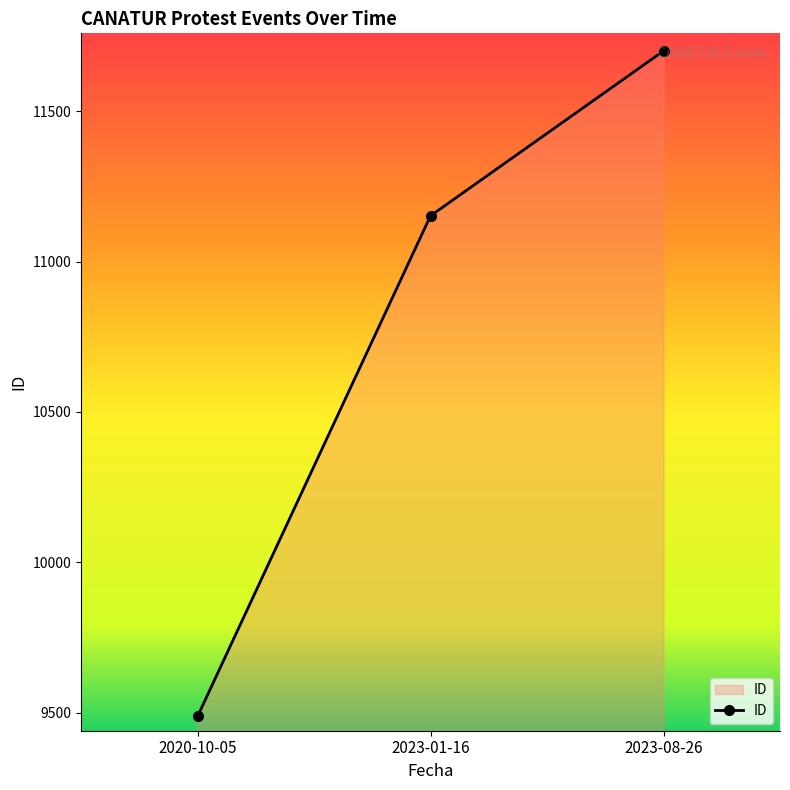

True or false: the data shows 19177 at 2023-08-26.

False